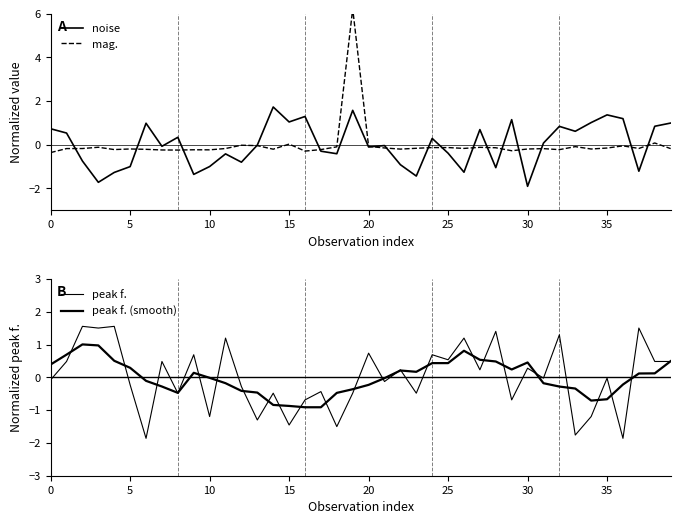

What is the value of the peak f. (smooth) point at the 9th from the left?

-0.5